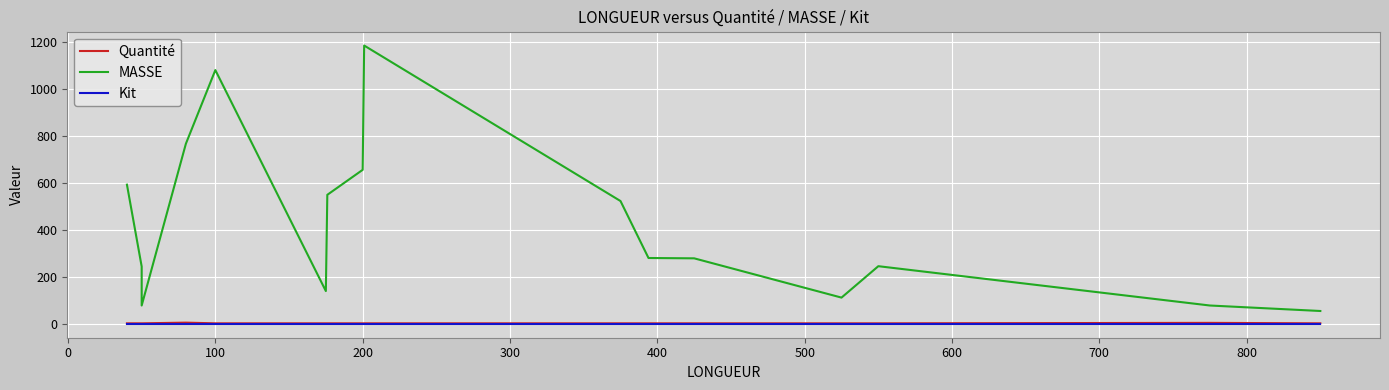

True or false: Kit and MASSE cross at least once.

False